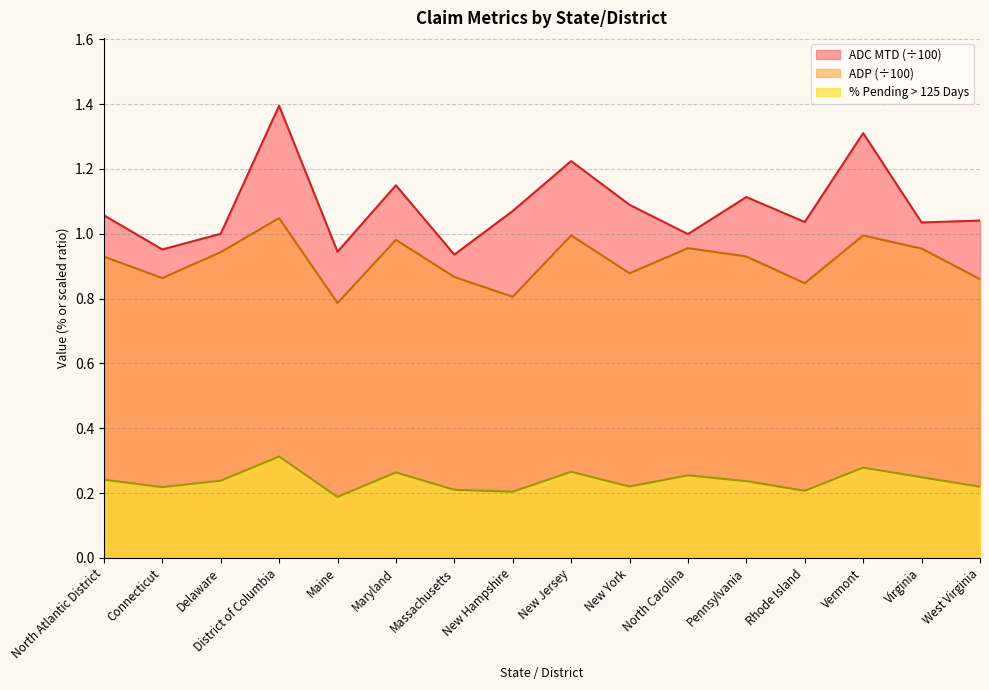

What is the difference between the % Pending > 125 Days values at Pennsylvania and District of Columbia?

0.1